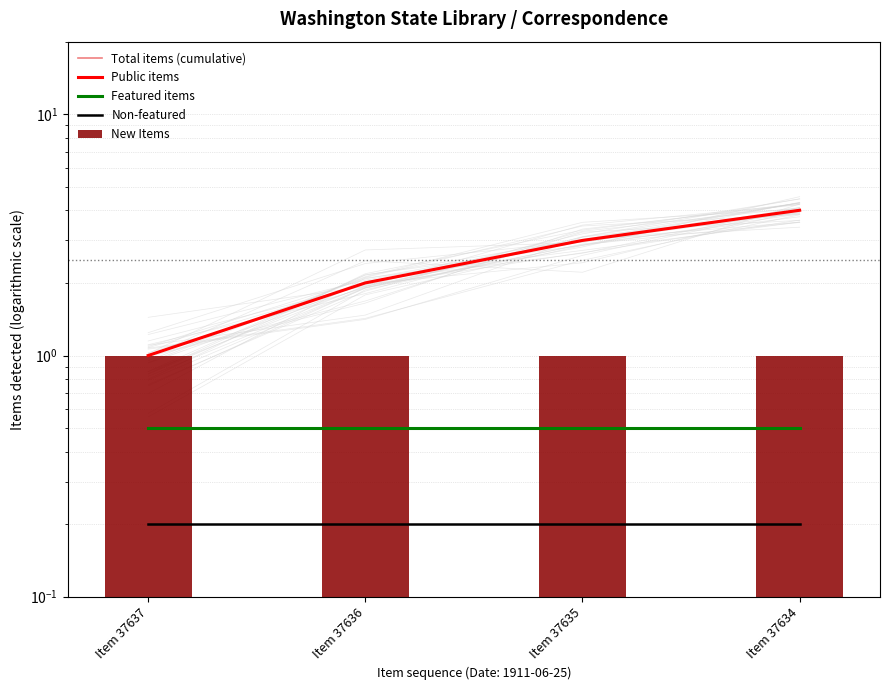

What is the total value across all series at Item 37634?

9.7